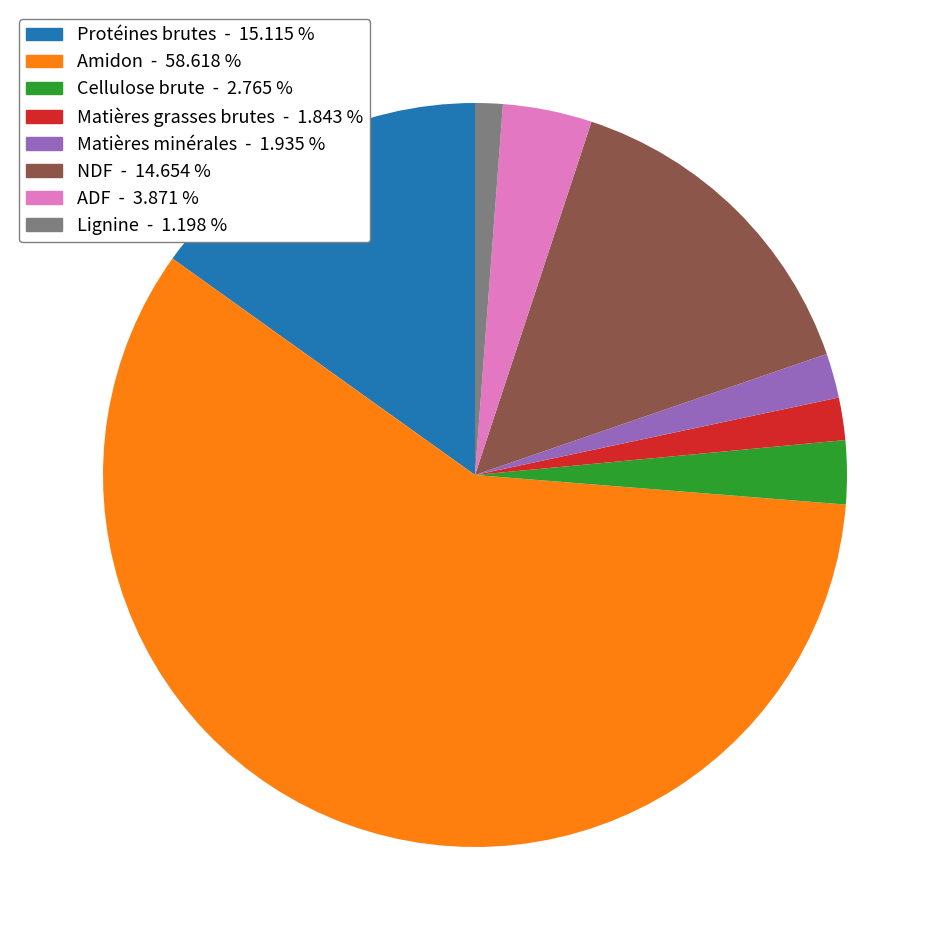

True or false: Matières minérales accounts for 2% of the total.

True